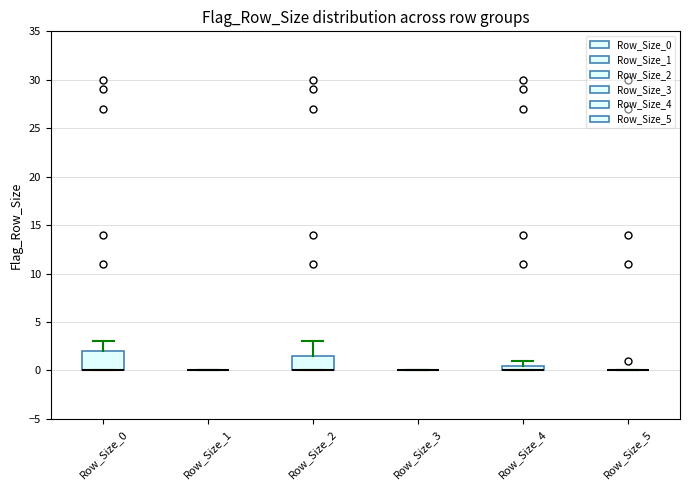

Comparing the boxes themselves (not the whiskers), which one is the tallest?

Row_Size_0